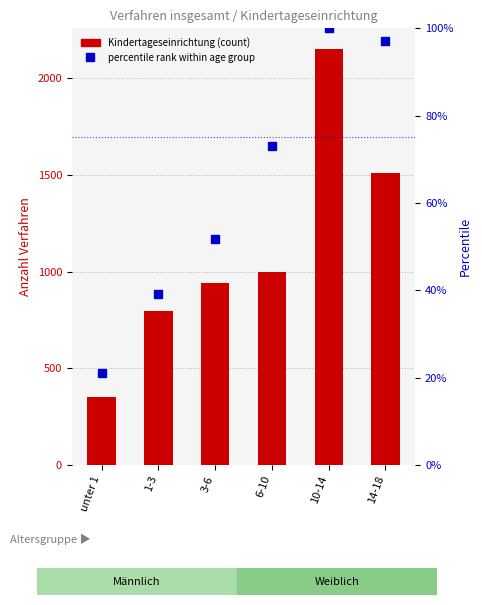

Between unter 1 and 6-10, which is larger?

6-10